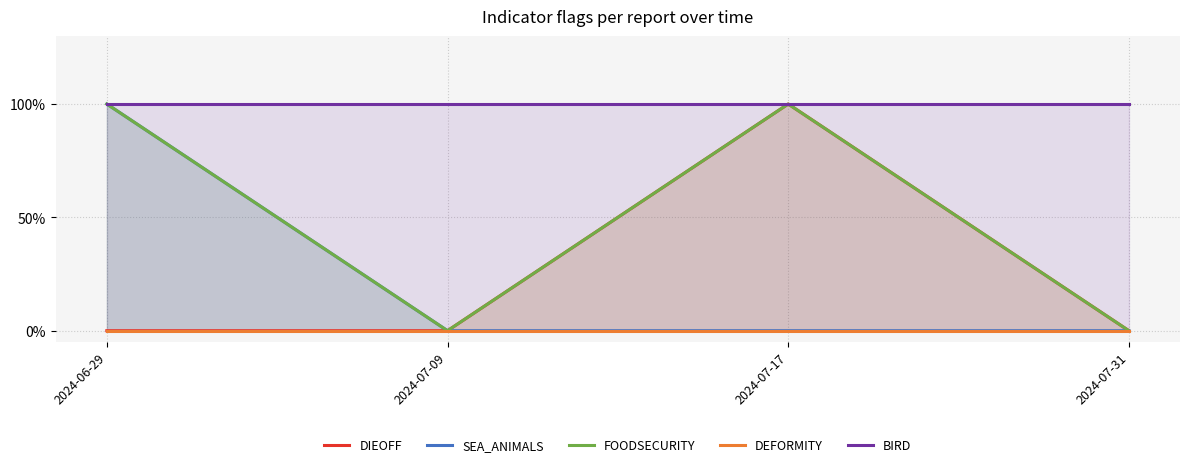

Is it true that BIRD equals 1 at 2024-07-09?

True